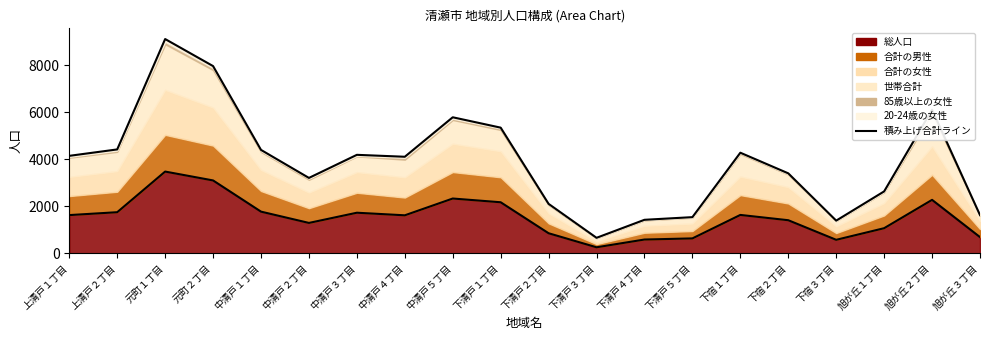

Rank the categories by value from highest to lowest.

元町１丁目, 元町２丁目, 中清戸５丁目, 旭が丘２丁目, 下清戸１丁目, 中清戸１丁目, 上清戸２丁目, 中清戸３丁目, 下宿１丁目, 上清戸１丁目, 中清戸４丁目, 下宿２丁目, 中清戸２丁目, 旭が丘１丁目, 下清戸２丁目, 旭が丘３丁目, 下清戸５丁目, 下清戸４丁目, 下宿３丁目, 下清戸３丁目